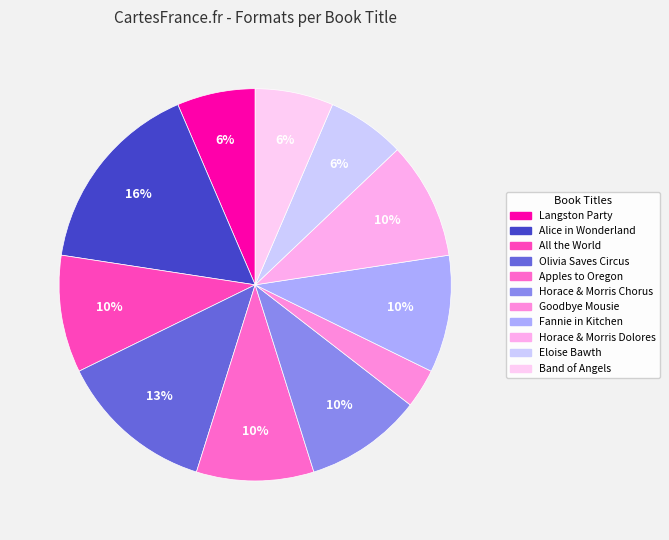

Count the number of slices in the pie.

11